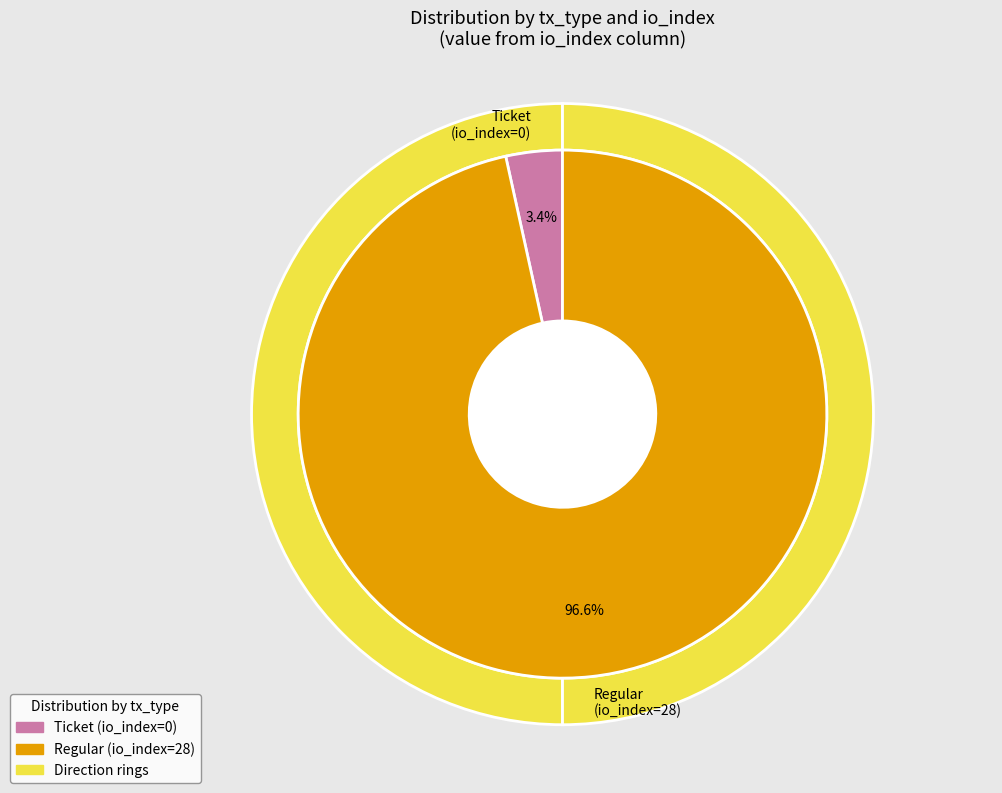

Is there a majority slice in this chart?

Yes